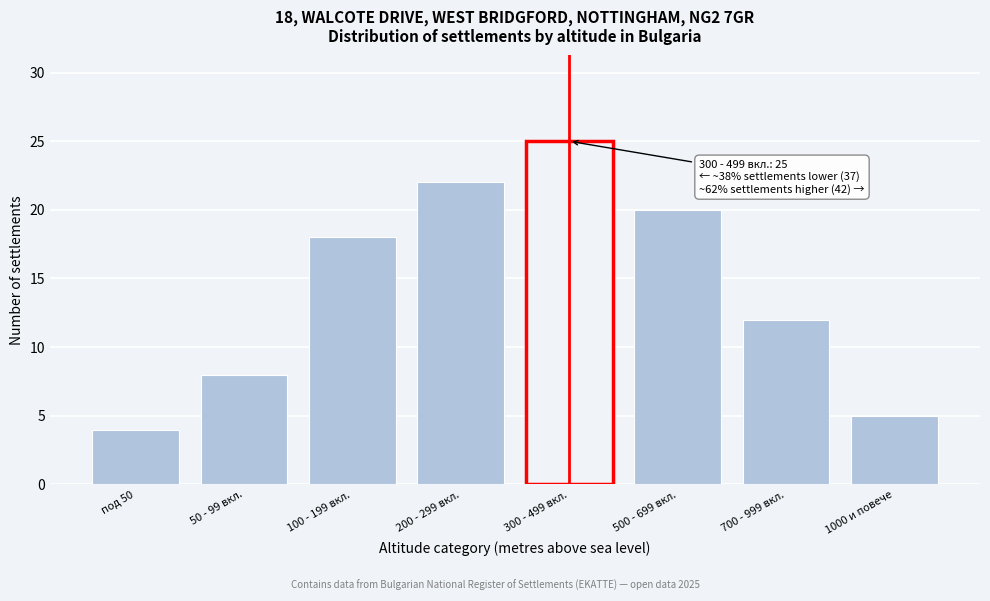

Reading right to left, extract all data points from this chart.

1000 и повече=5	700 - 999 вкл.=12	500 - 699 вкл.=20	300 - 499 вкл.=25	200 - 299 вкл.=22	100 - 199 вкл.=18	50 - 99 вкл.=8	под 50=4